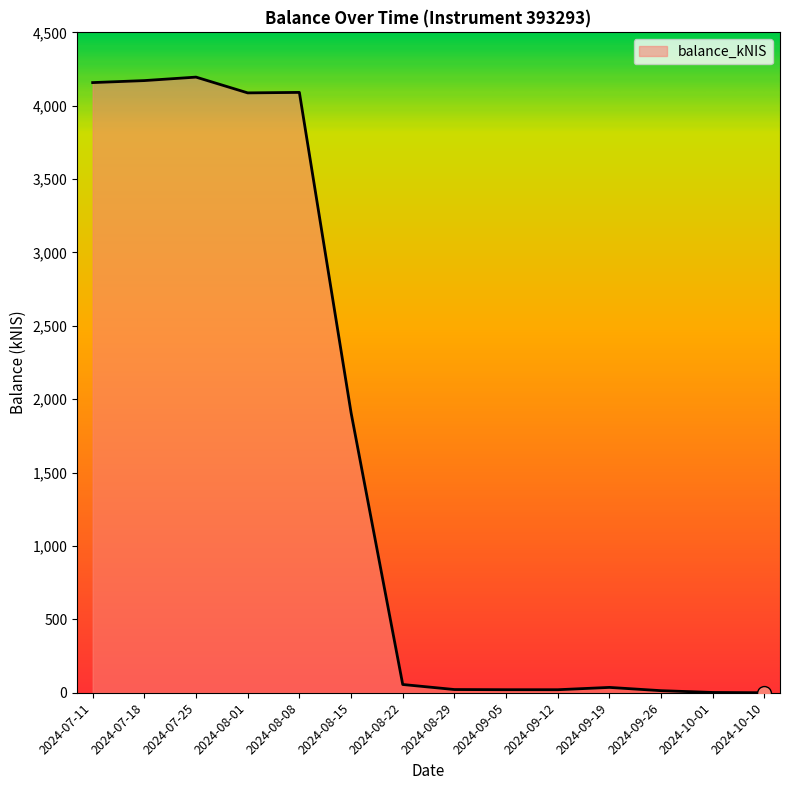

Where is the data nearest to the value 2097?

2024-08-15